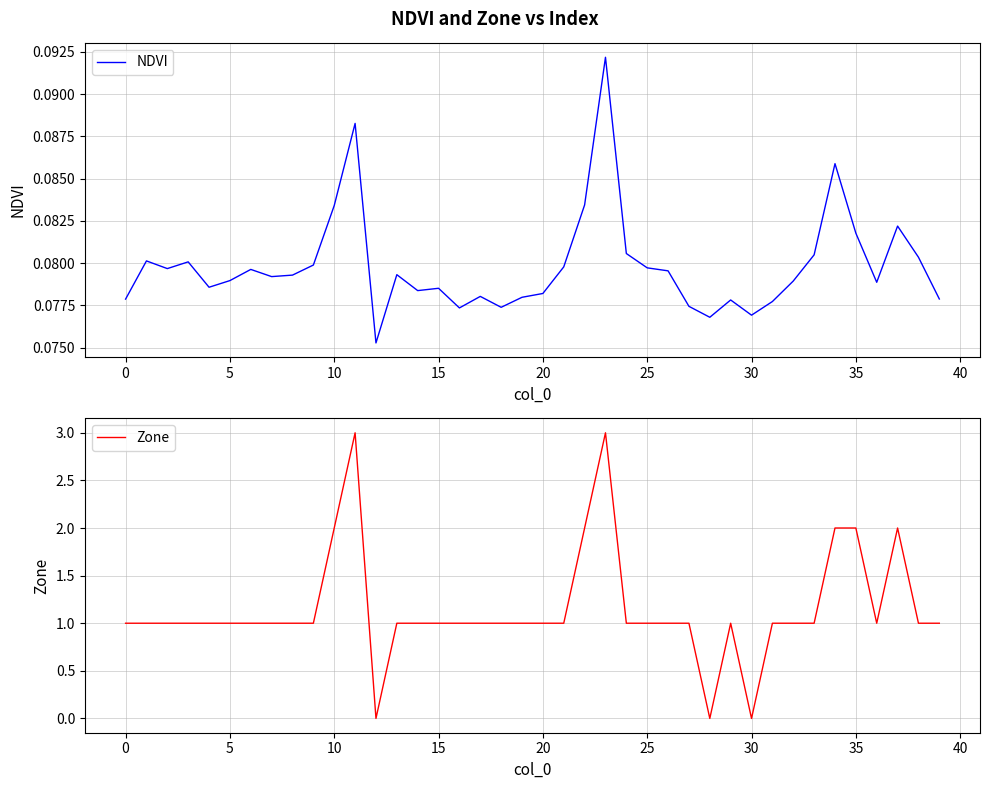

At 39, list the series in order from largest to smallest.

Zone, NDVI